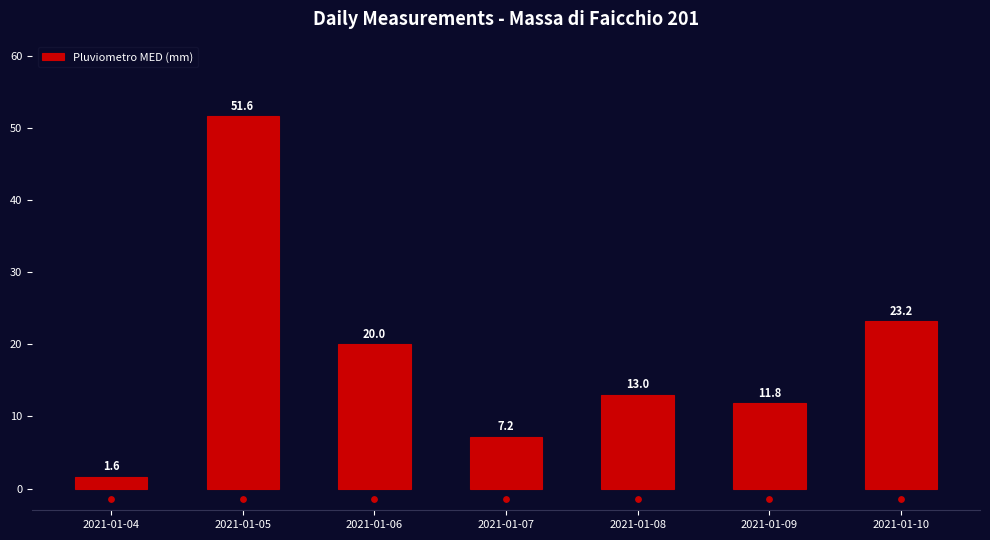

Approximately how many times larger is the value at 2021-01-10 compared to 2021-01-06?

1.2